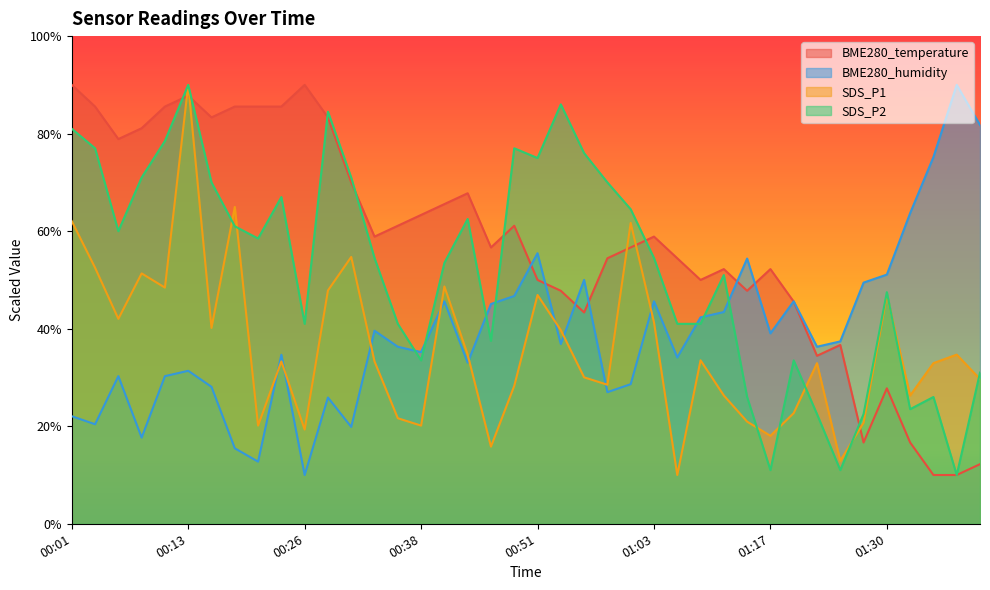

The value of SDS_P1 at 00:01 is 81.6. True or false?

False